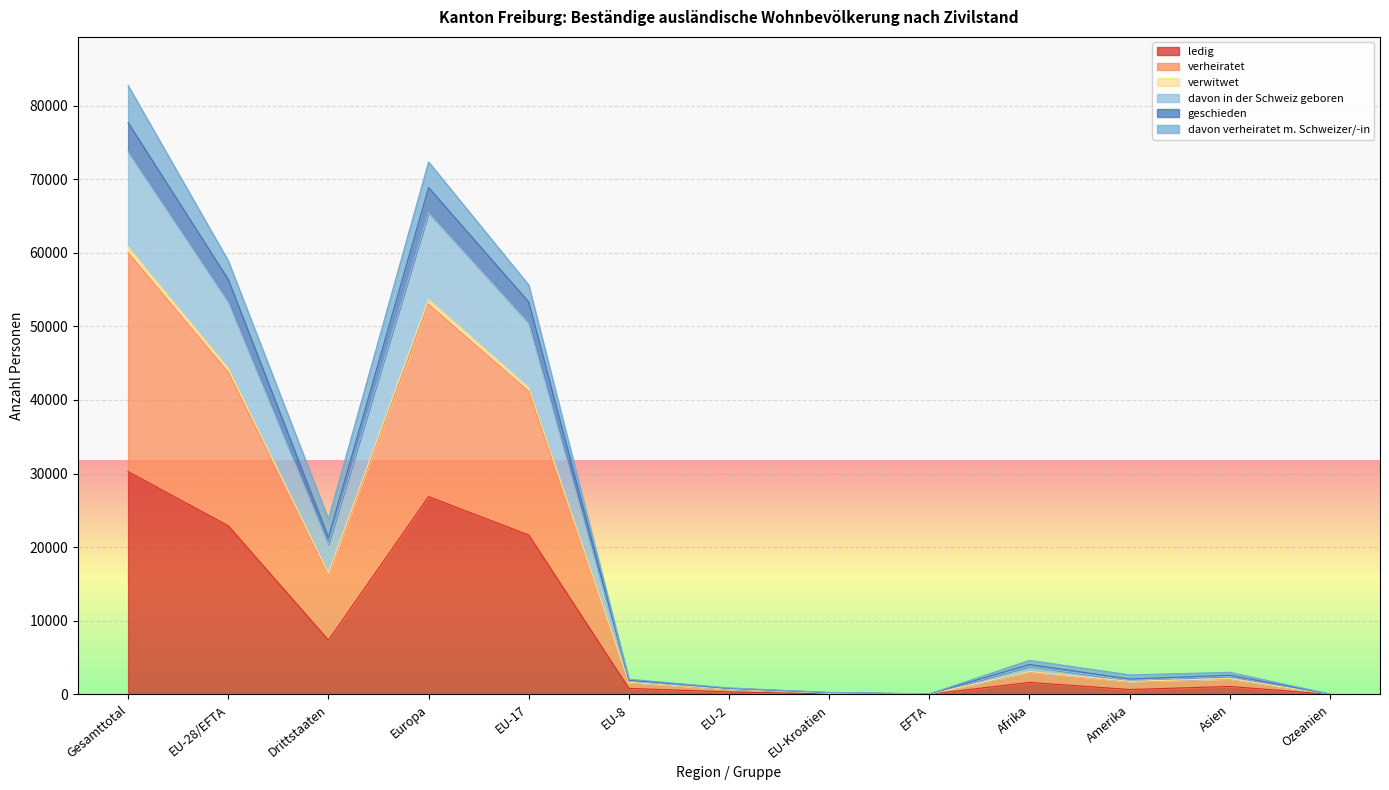

What is the highest value of the ledig series?

30271